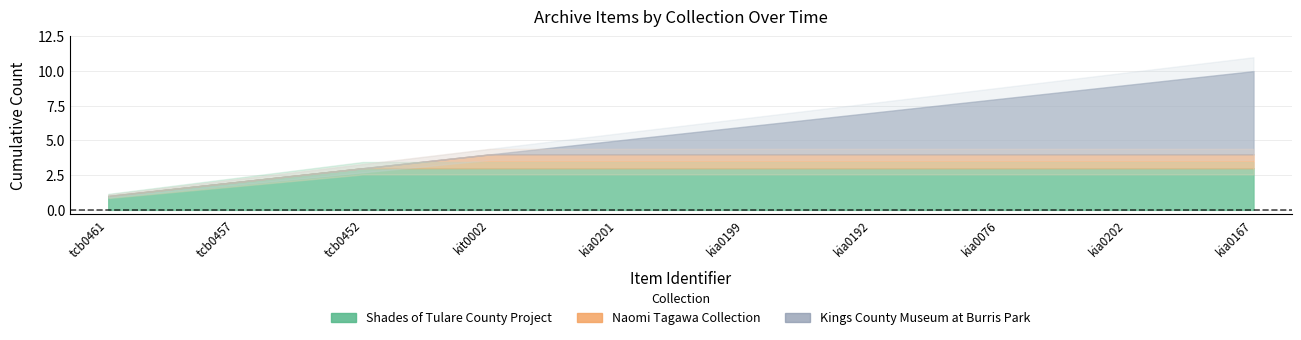

The value of Shades of Tulare County Project at tcb0457 is 2. True or false?

False